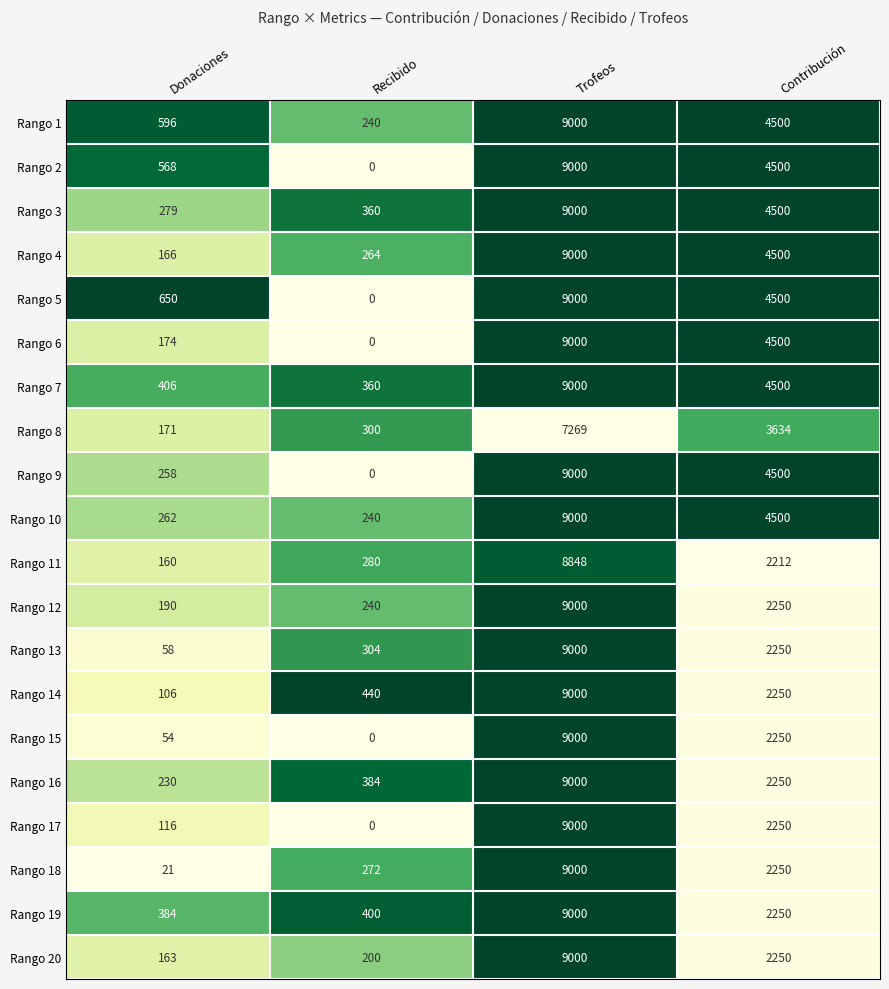

The Rango 13 series shows 1396 at Contribución. True or false?

False